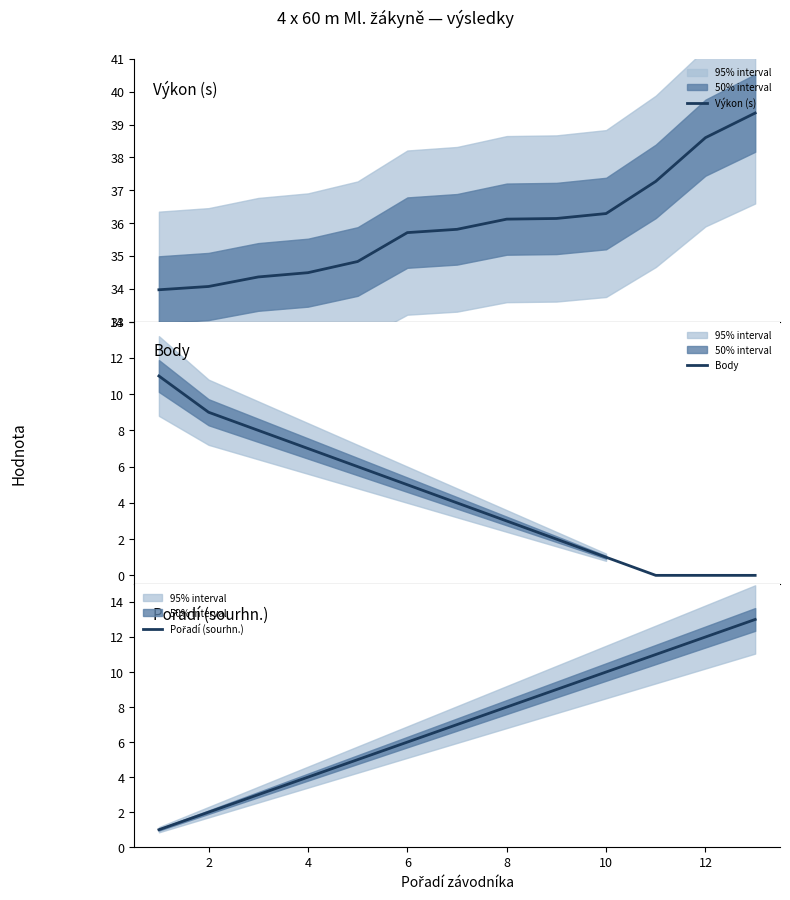

What is the lowest value of the Výkon (s) series?

34.0